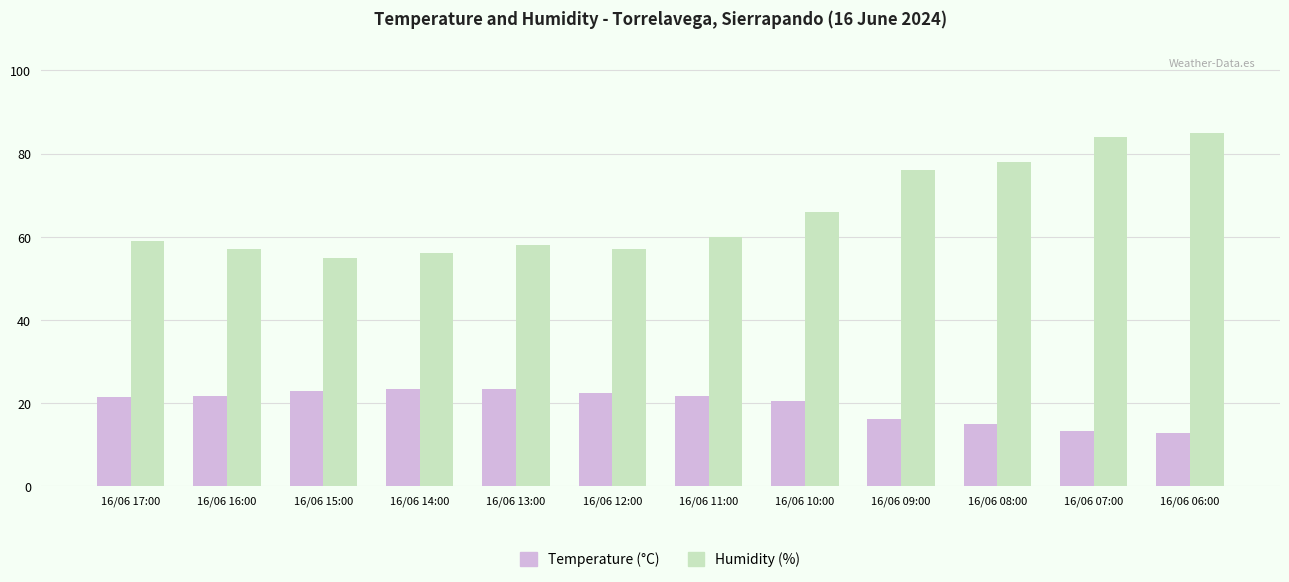

Is it true that Temperature (°C) equals 16.2 at 16/06 09:00?

True